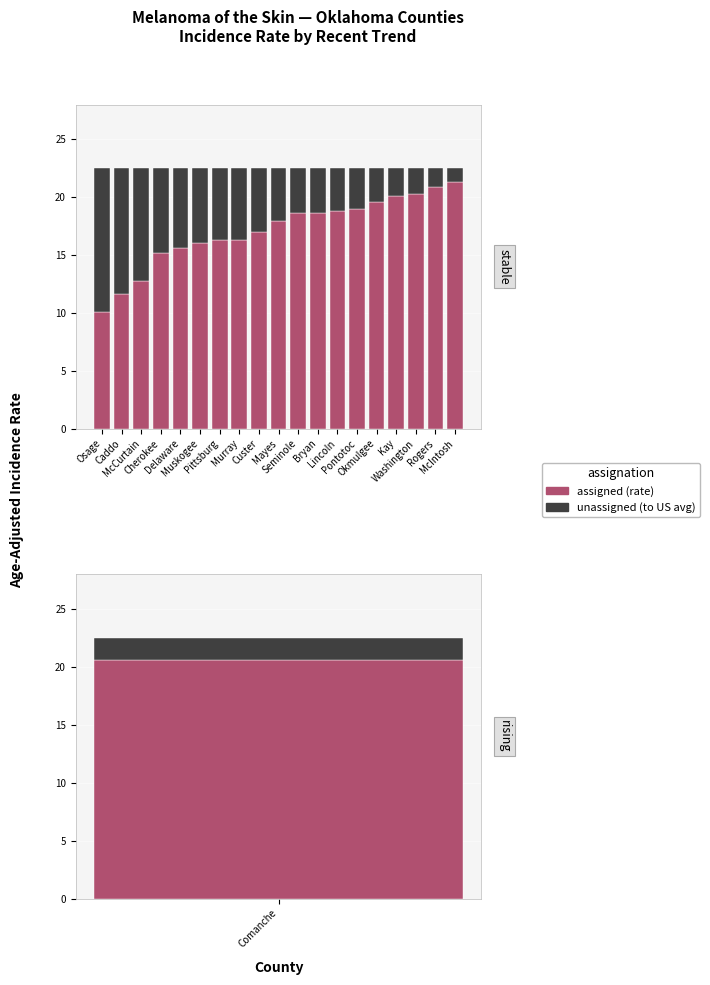

At which label does unassigned reach its peak?

Osage